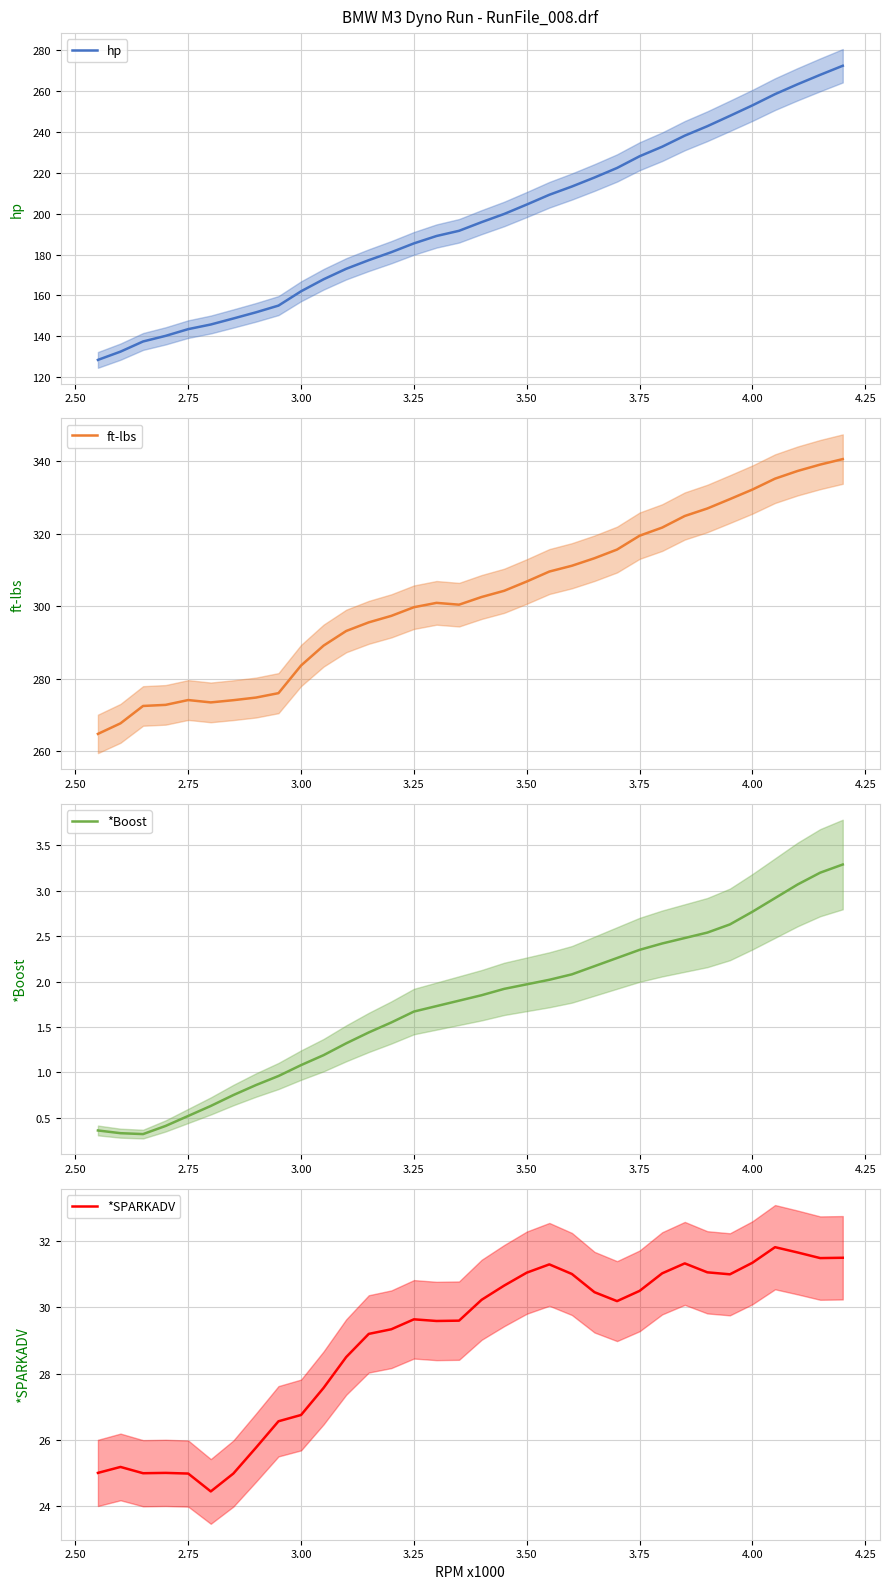

Which series has the largest total across all categories?

ft-lbs